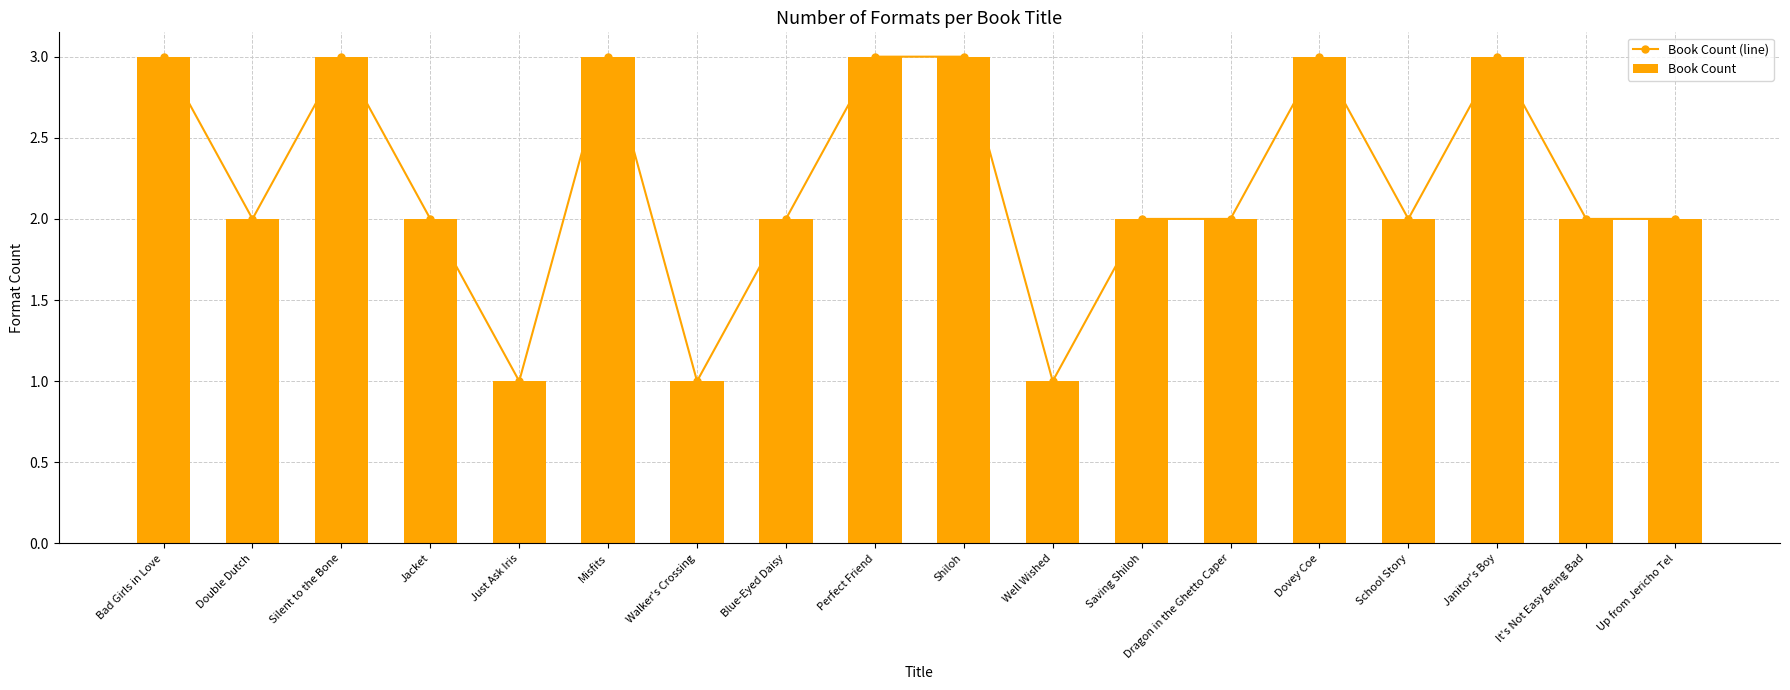

How many Book Count values are between 2 and 3?

15